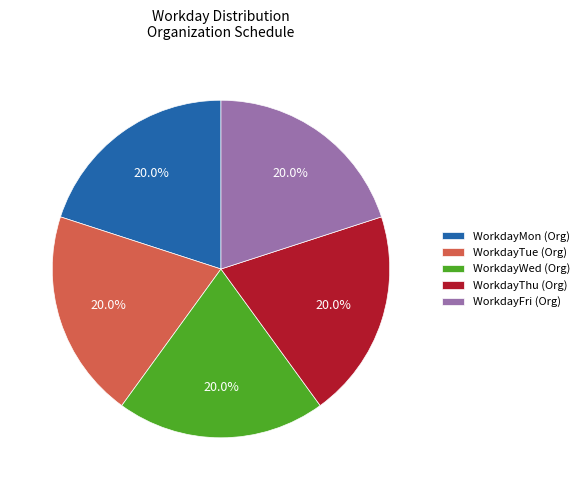

Is there a majority slice in this chart?

No